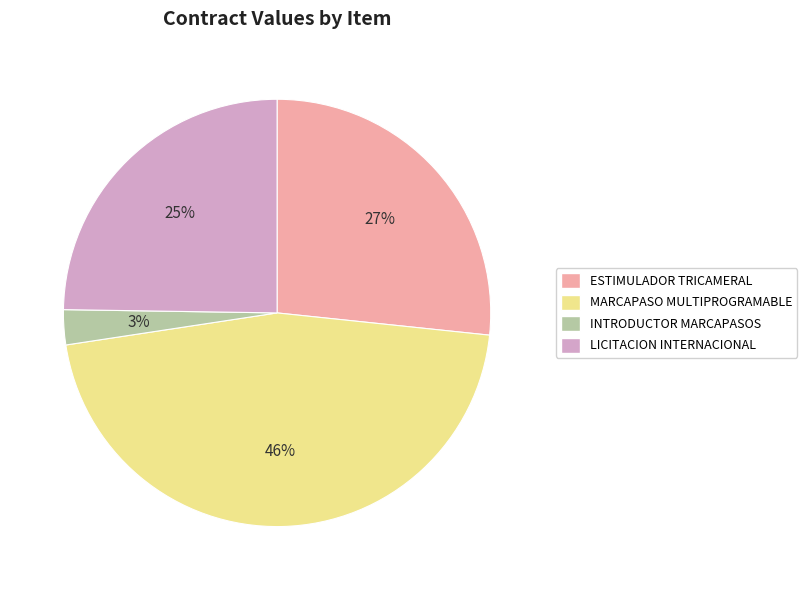

What percentage is the ESTIMULADOR TRICAMERAL slice, to the nearest percent?

27%